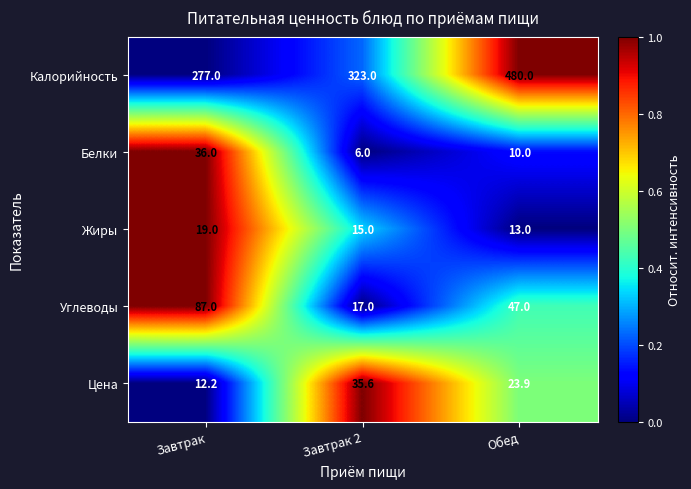

At Завтрак 2, list the series in order from smallest to largest.

Белки, Жиры, Углеводы, Цена, Калорийность